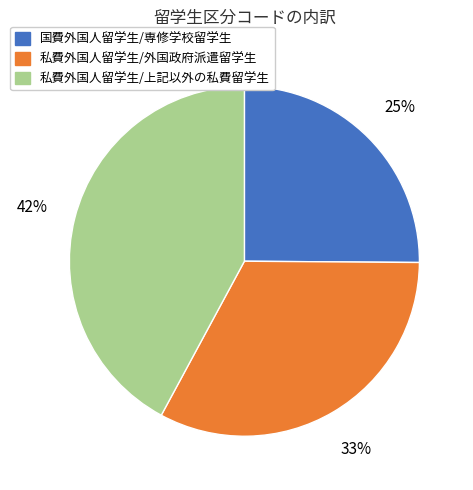

Count the number of slices in the pie.

3